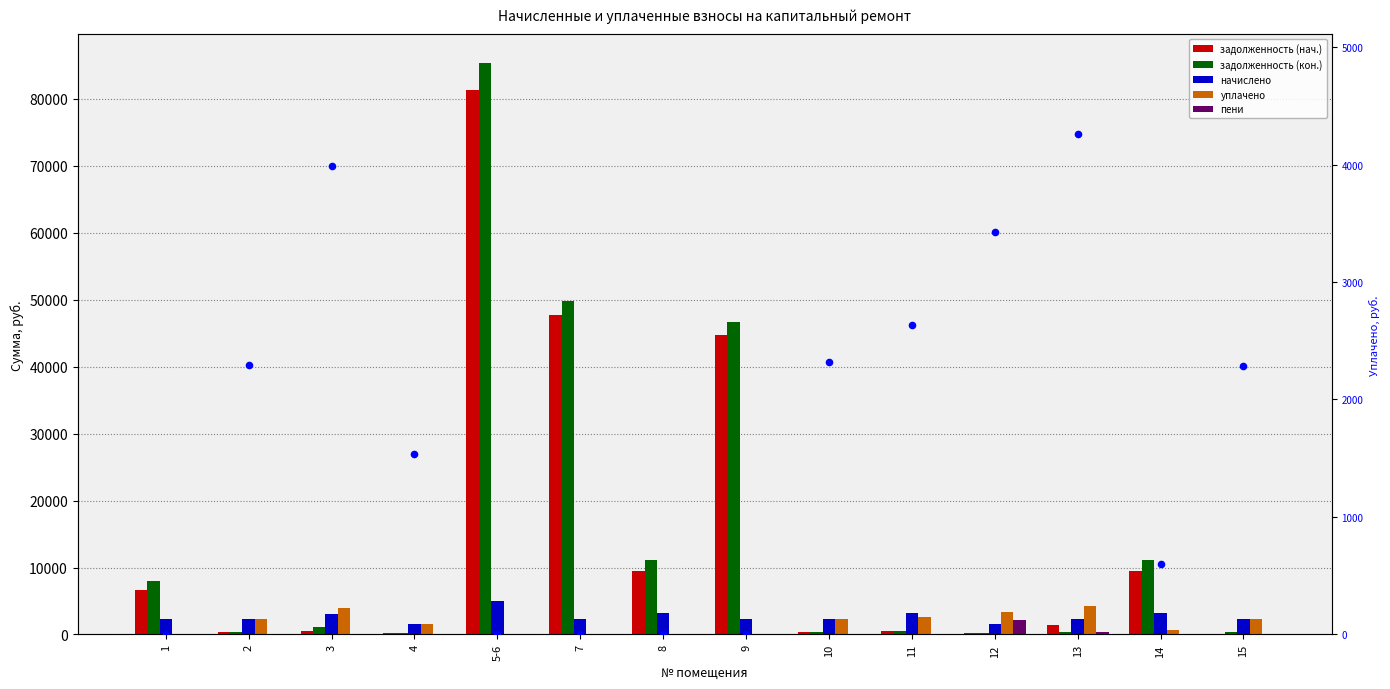

Which series has the widest spread of Y values?

задолженность (кон.)